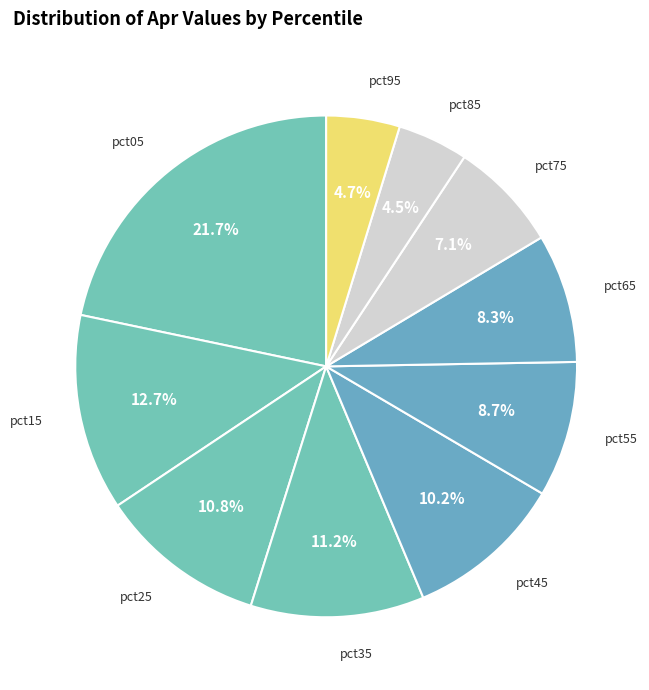

Does pct25 account for over 50% of the chart?

No